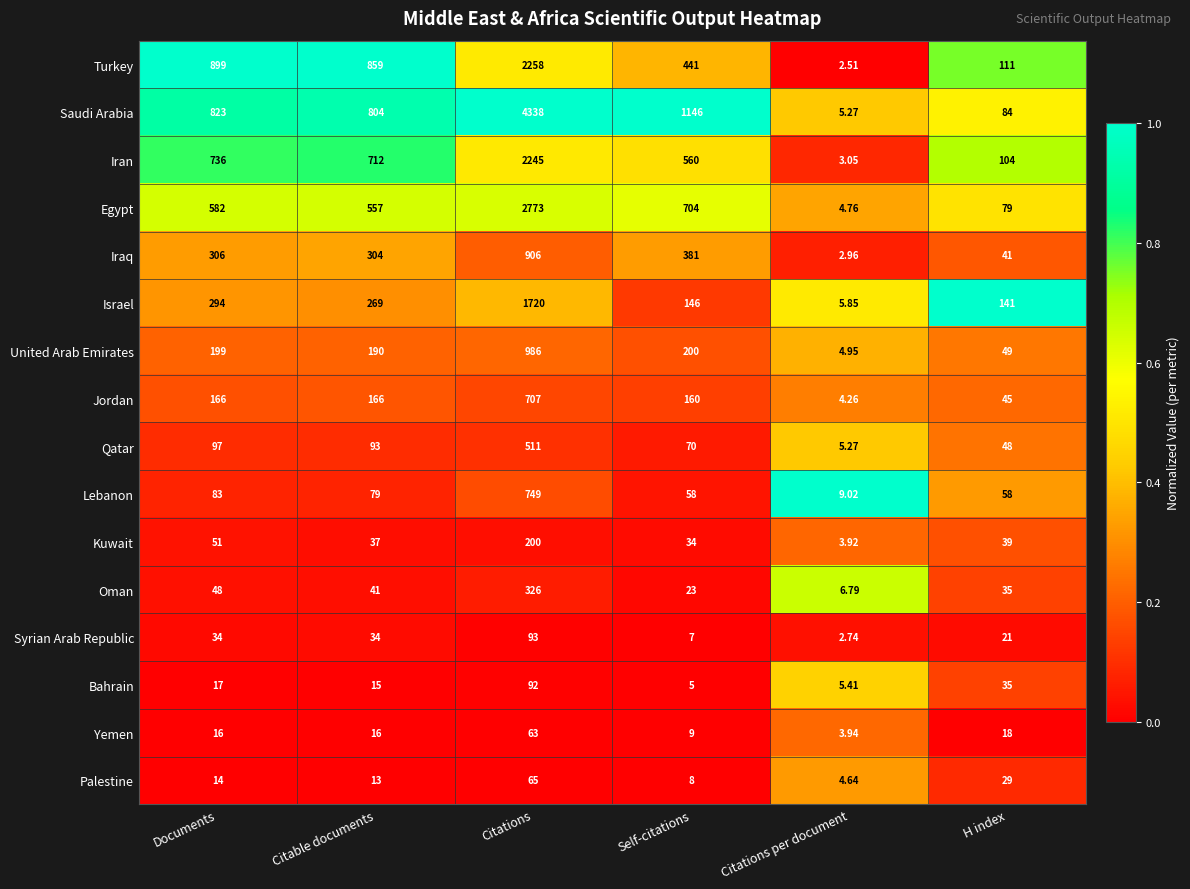

What is the total value across all series at Citations per document?

75.3